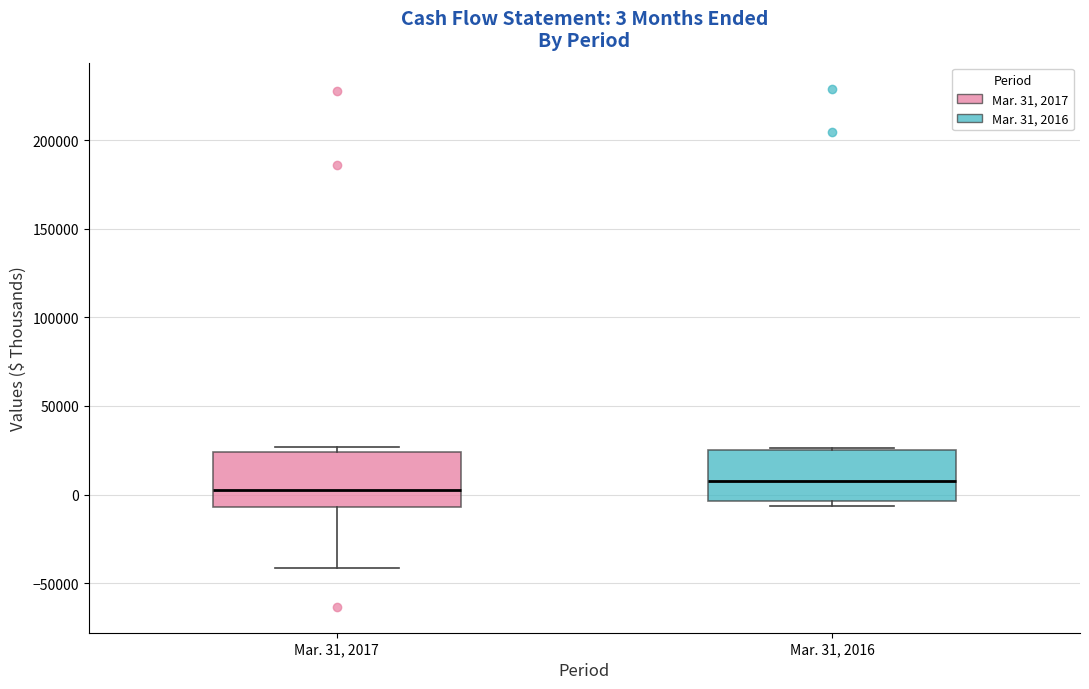

Which box's median line is the highest?

Mar. 31, 2016